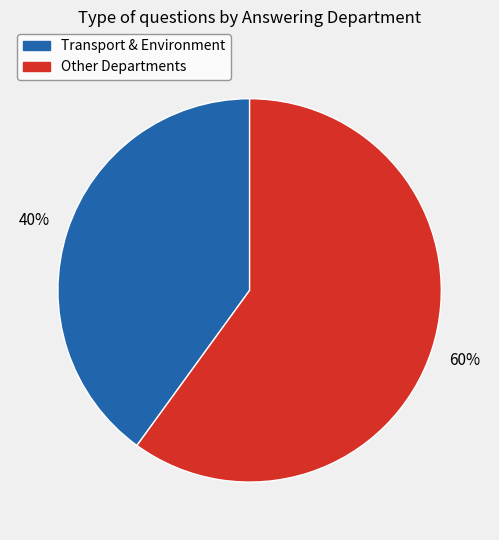

Count the number of slices in the pie.

2